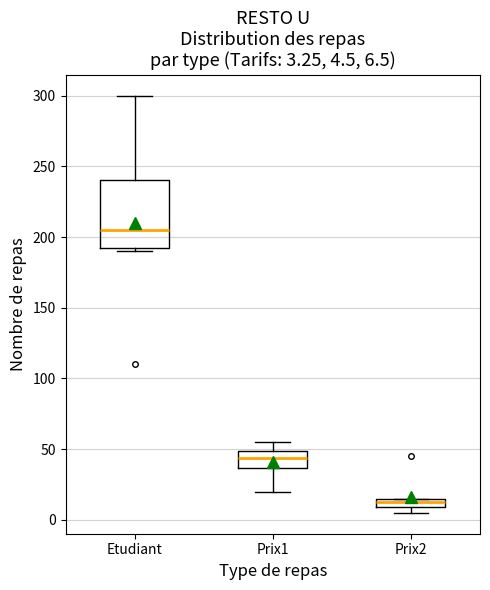

Which box has the lowest median line?

Prix2